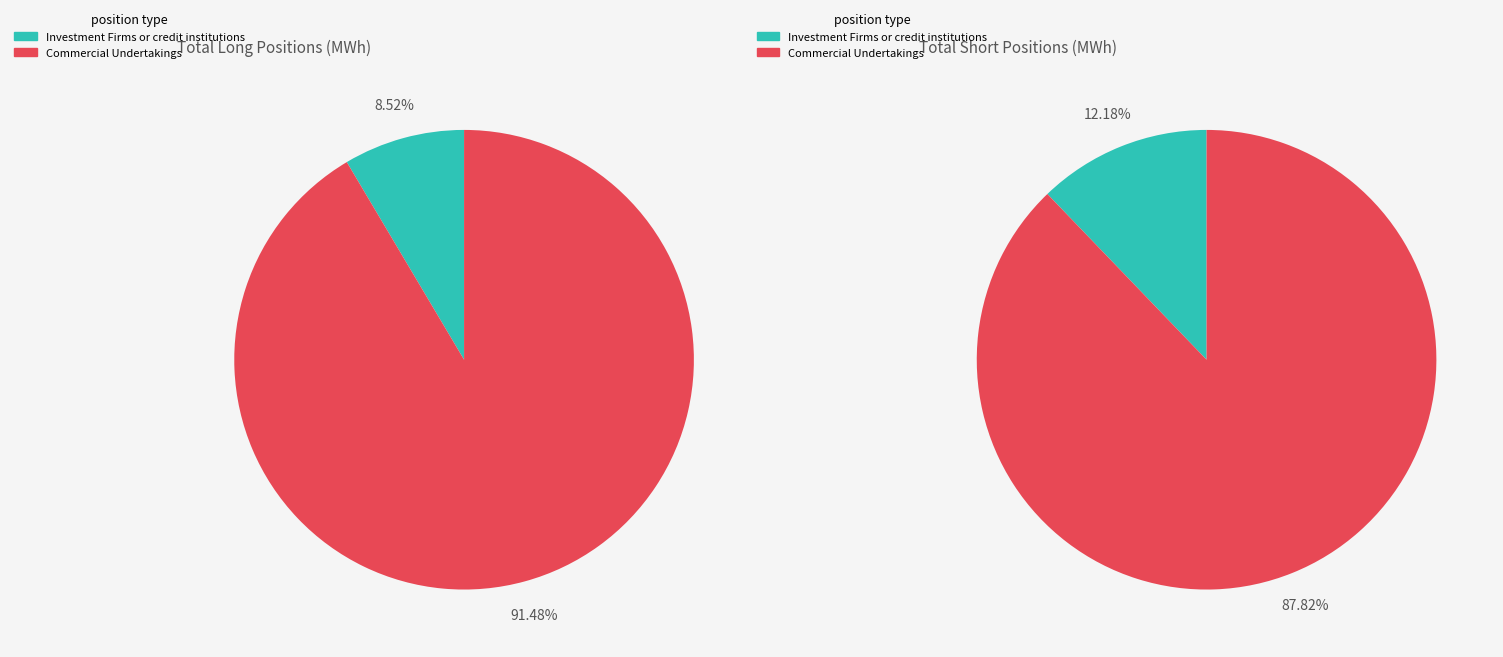

Which slice represents more than half of the pie?

Commercial Undertakings